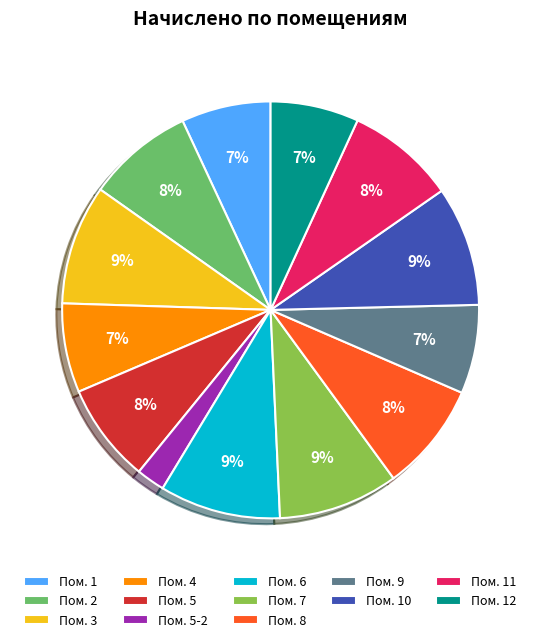

To the nearest percent, what is the average slice percentage?

8%